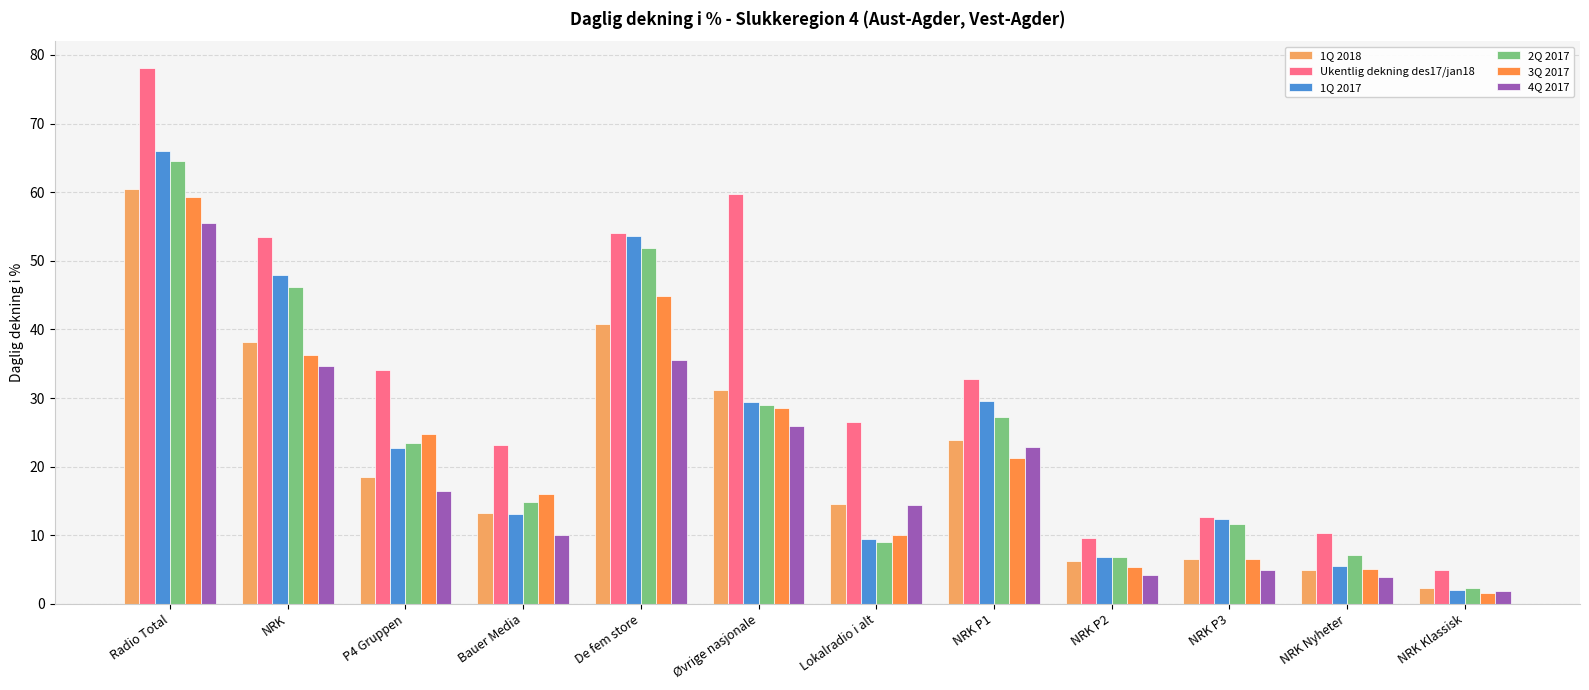

List the labels in order of 1Q 2018 value, smallest first.

NRK Klassisk, NRK Nyheter, NRK P2, NRK P3, Bauer Media, Lokalradio i alt, P4 Gruppen, NRK P1, Øvrige nasjonale, NRK, De fem store, Radio Total